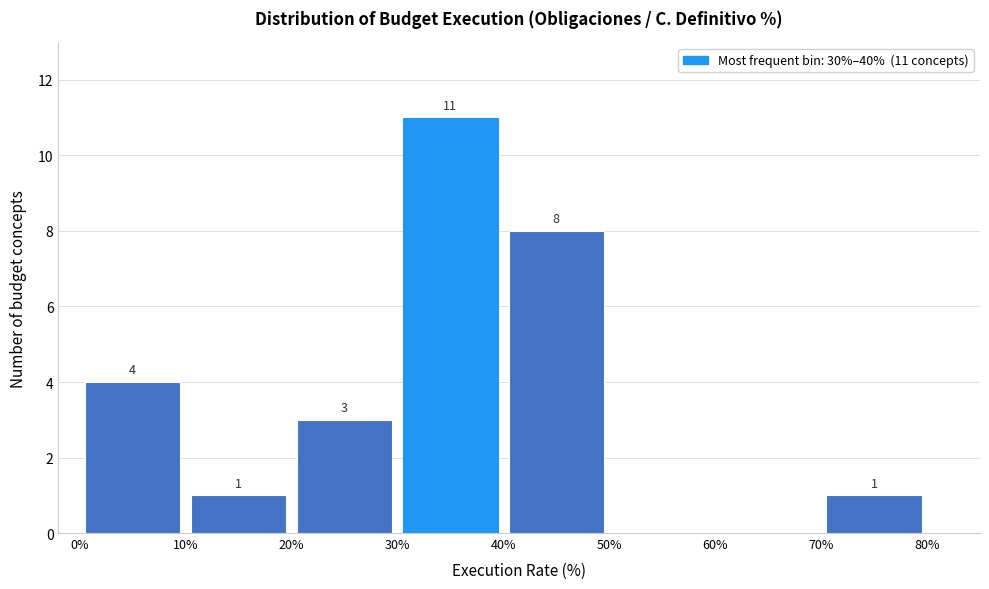

Over which range of the x-axis is the bar tallest?

30% to 40%